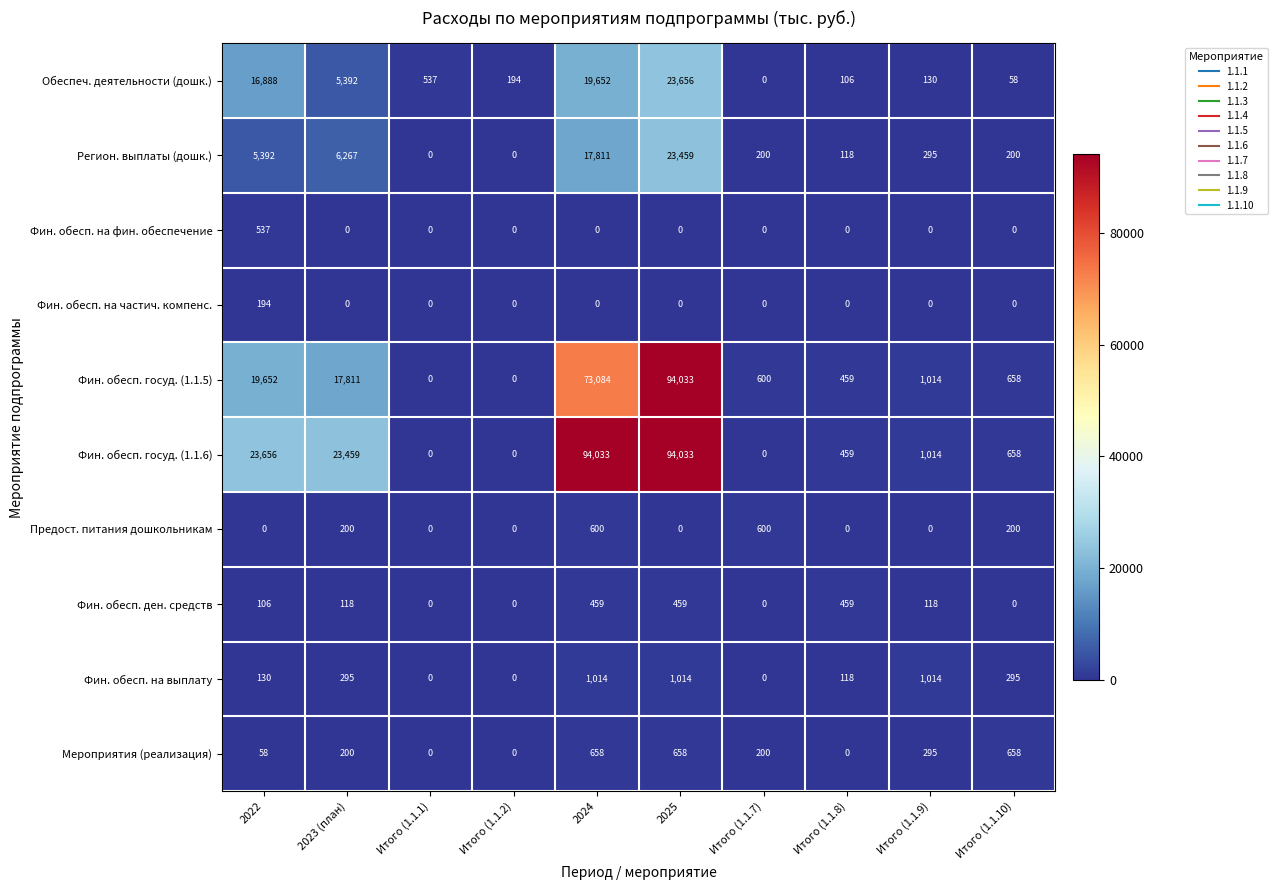

Is it true that Мероприятия (реализация) equals 200 at Итого (1.1.7)?

True